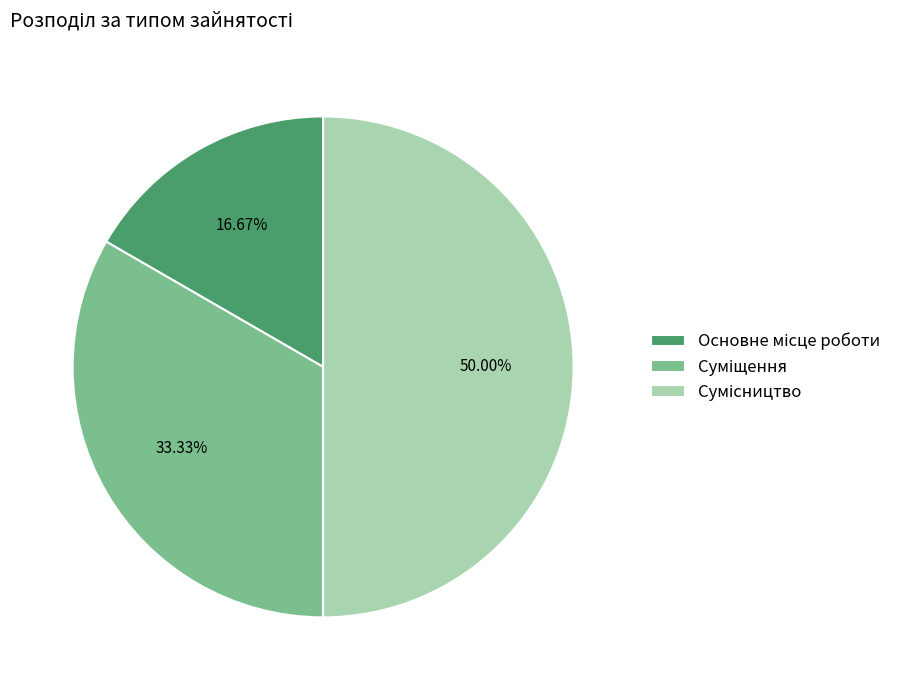

Does any single category account for the majority?

No